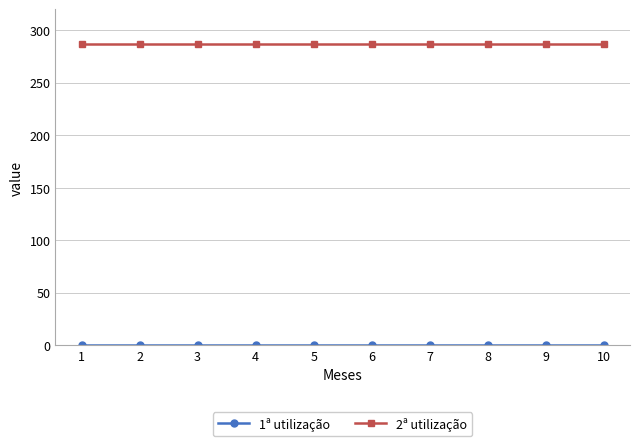

What is the spread (max minus min) of values at 8?

287.1